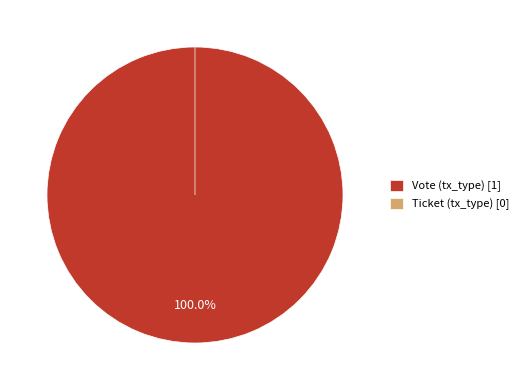

Count the number of slices in the pie.

2